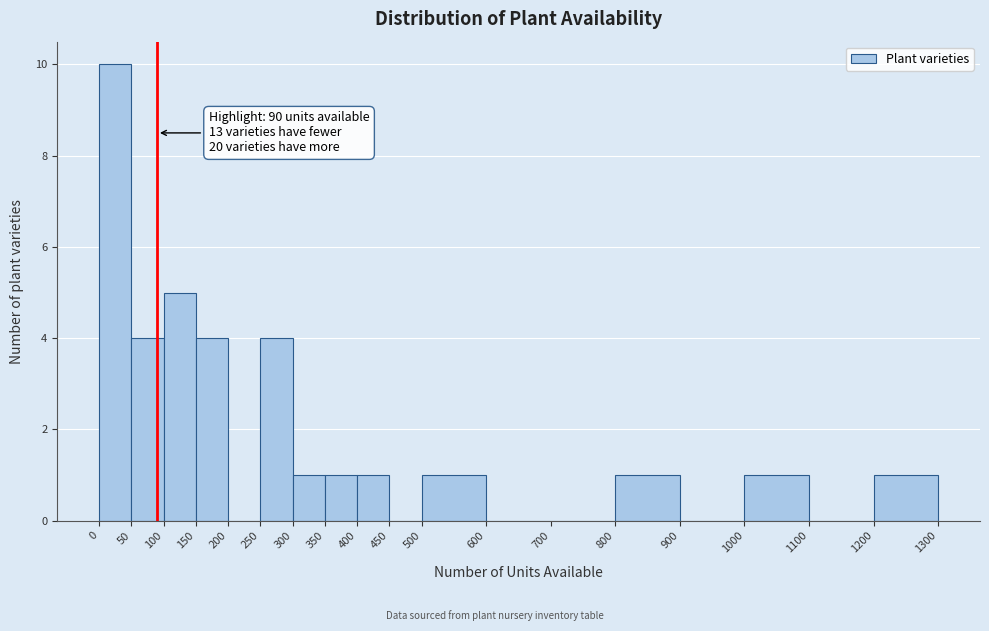

Which range on the x-axis has the tallest bar?

0 to 50